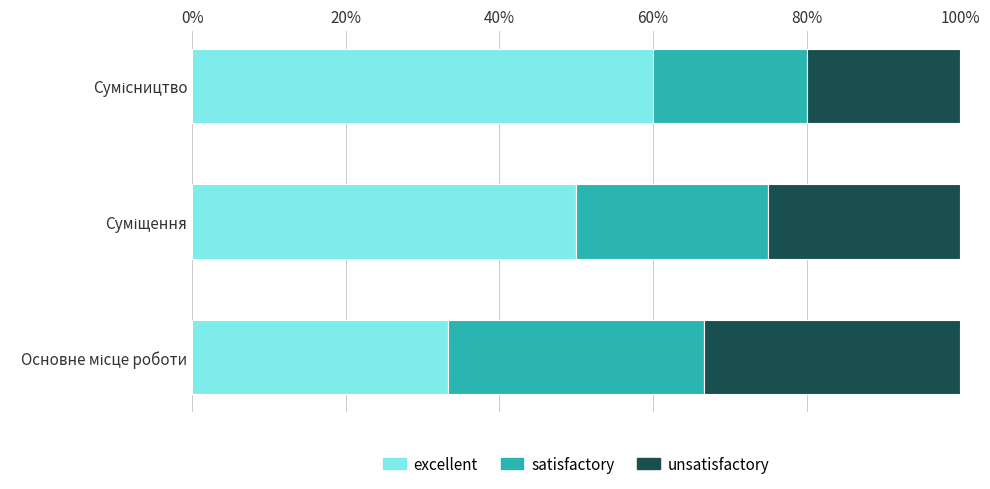

What is the minimum value for excellent?

33.3